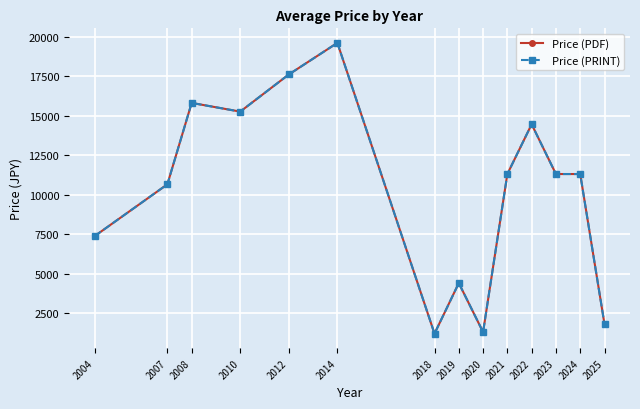

Does the chart have visible grid lines?

Yes